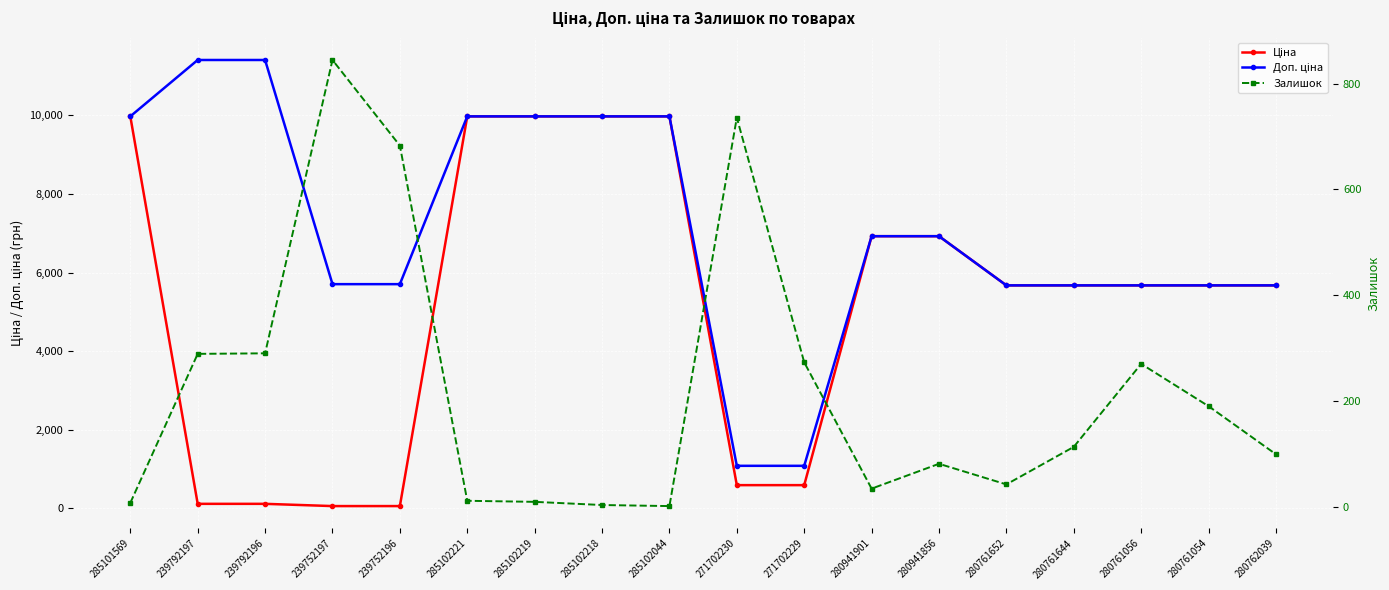

Reading right to left, transcribe all the data shown in this chart.

Ціна: 5673.8	5673.8	5673.8	5673.8	5673.8	6925.7	6925.7	589.9	589.9	9975.0	9975.0	9975.0	9975.0	57.0	57.0	114.1	114.1	9975.0
Доп. ціна: 5673.8	5673.8	5673.8	5673.8	5673.8	6925.7	6925.7	1081.7	1081.7	9975.0	9975.0	9975.0	9975.0	5705.0	5705.0	11410.0	11410.0	9975.0
Залишок: 99.0	190.0	270.0	113.0	42.0	81.0	34.0	273.0	736.0	1.0	3.0	9.0	11.0	683.0	845.0	290.0	289.0	7.0